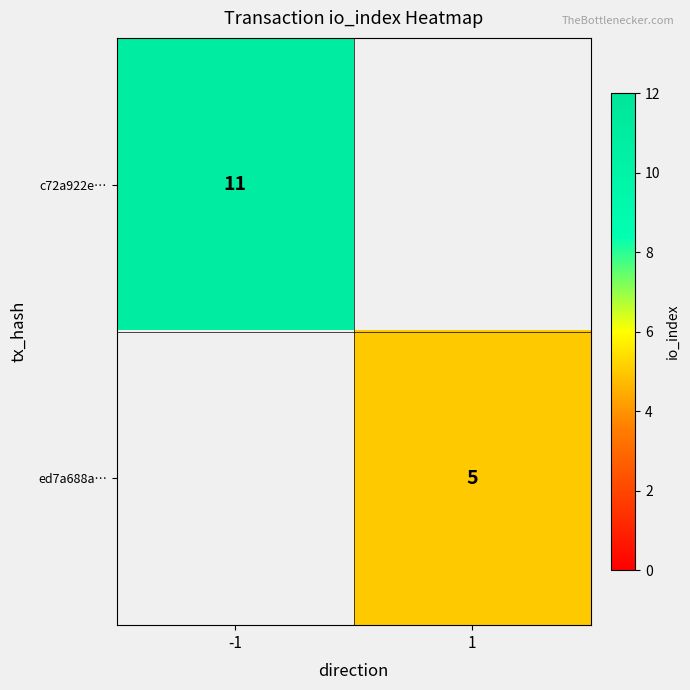

At how many categories does at least one series exceed 7?

1